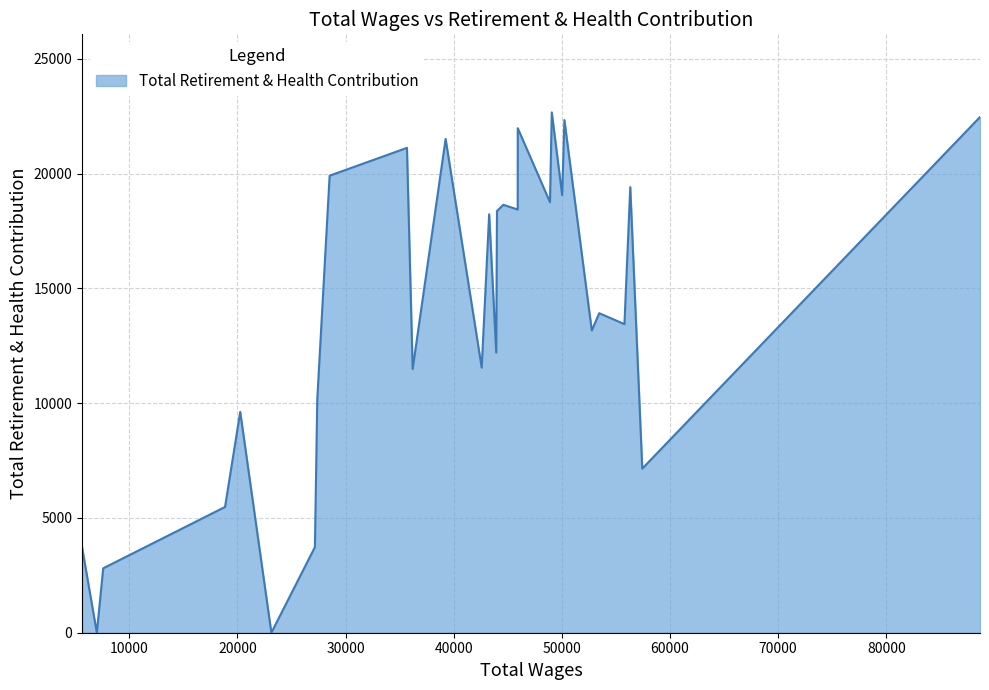

What is the greatest value displayed?

22665